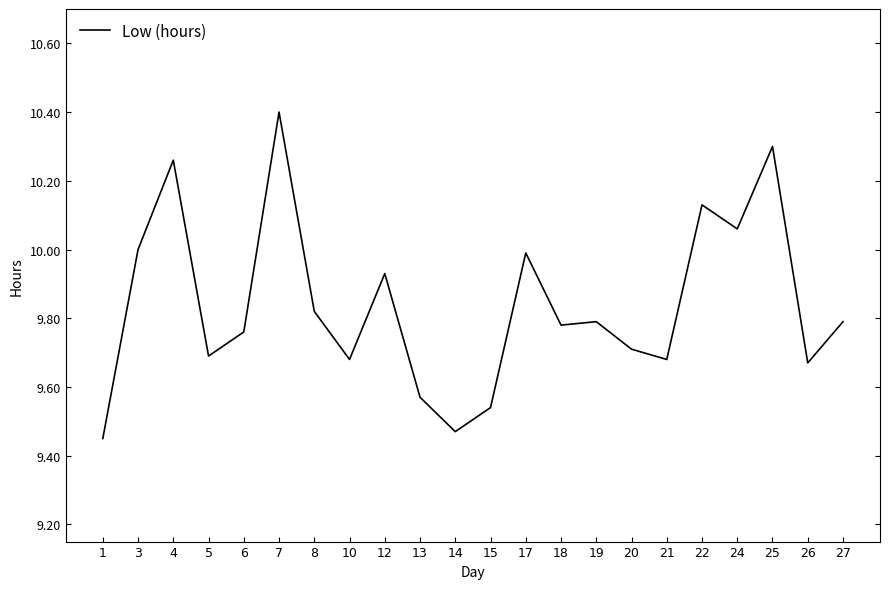

What is the greatest value displayed?

10.4